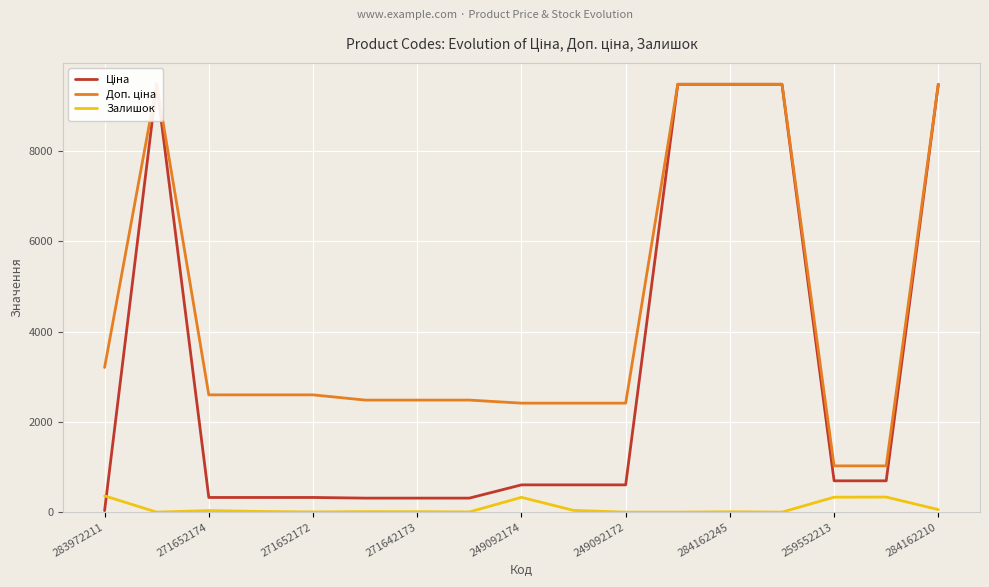

Reading right to left, extract all data points from this chart.

Ціна: 9480.1	693.7	693.7	9480.1	9480.1	9480.1	603.7	603.7	603.7	310.3	310.3	310.3	324.8	324.8	324.8	9480.1	32.0
Доп. ціна: 9480.1	1024.6	1024.6	9480.1	9480.1	9480.1	2414.8	2414.8	2414.8	2482.4	2482.4	2482.4	2598.3	2598.3	2598.3	9480.1	3205.0
Залишок: 56.0	334.0	331.0	0.0	8.0	0.0	0.0	38.0	328.0	4.0	10.0	11.0	4.0	15.0	34.0	0.0	360.0